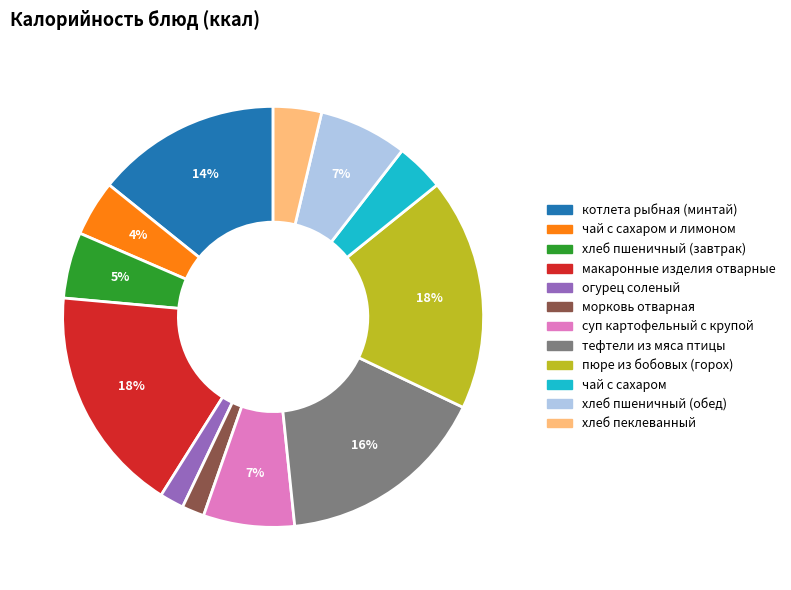

To the nearest percent, what is the average slice percentage?

8%